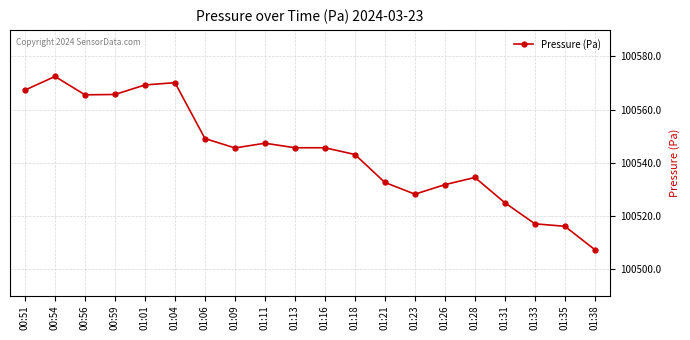

What is the value of the 4th point from the left?

100565.7